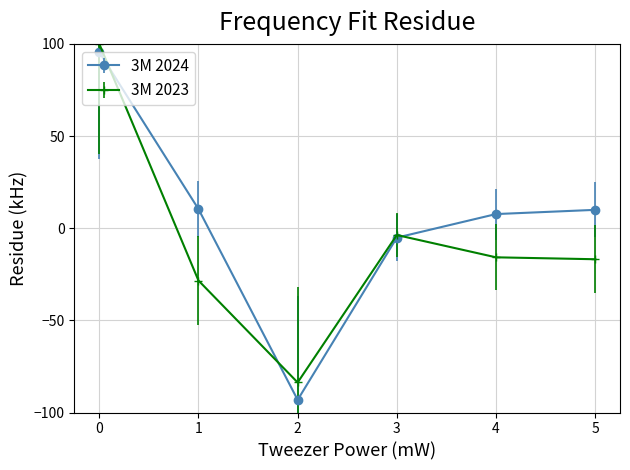

The 3M 2023 series shows -15.8 at 4. True or false?

True